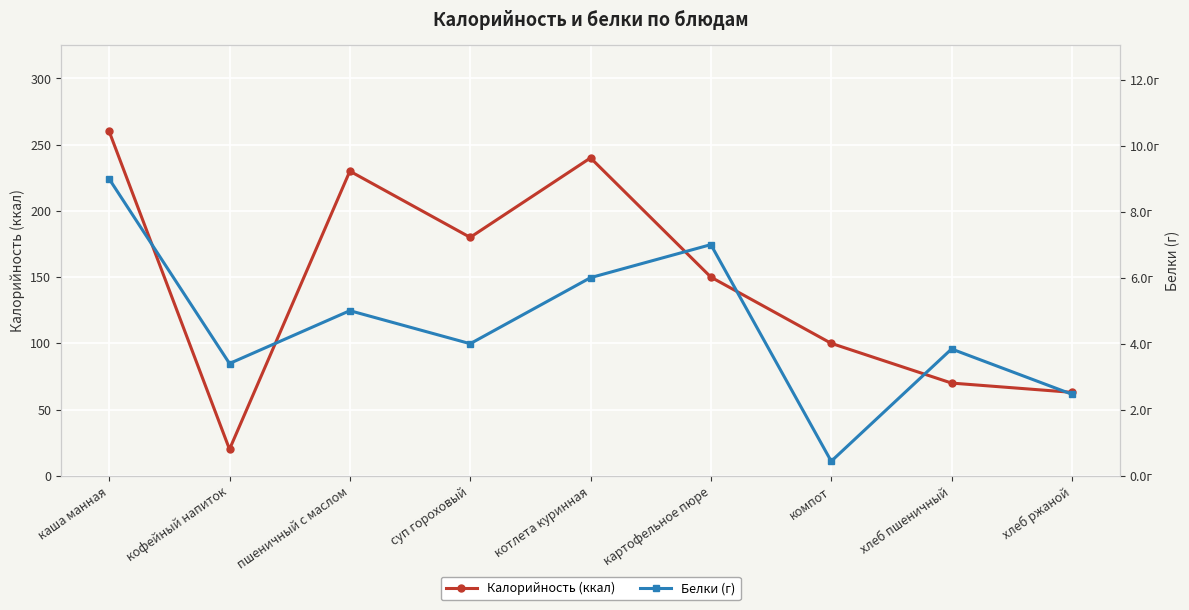

The Калорийность (ккал) series shows 100.0 at компот. True or false?

True